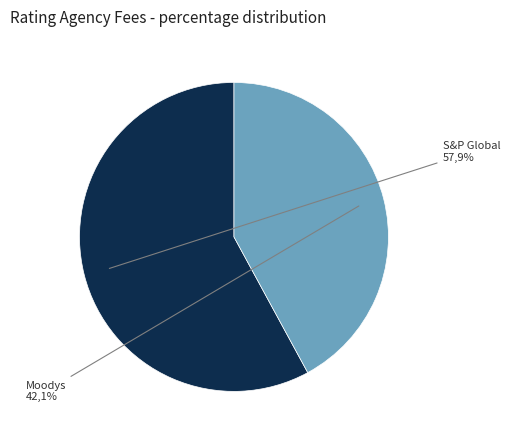

The S&P Global slice represents 67% of the pie. True or false?

False